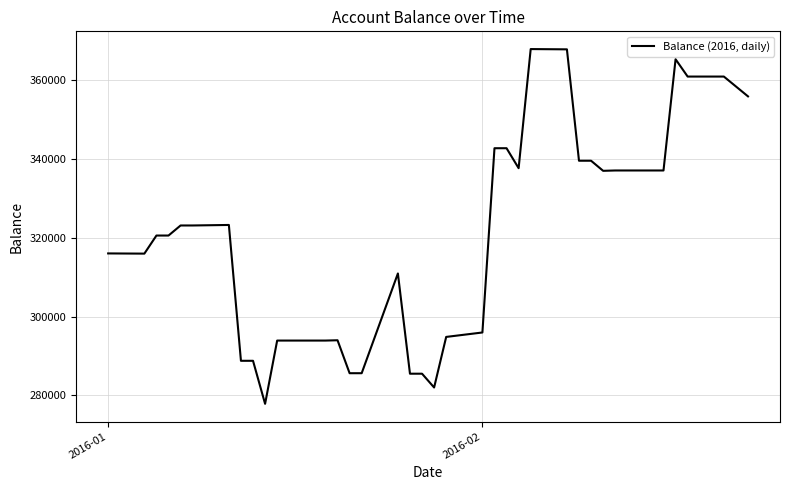

What is the maximum value shown in the chart?

367843.4